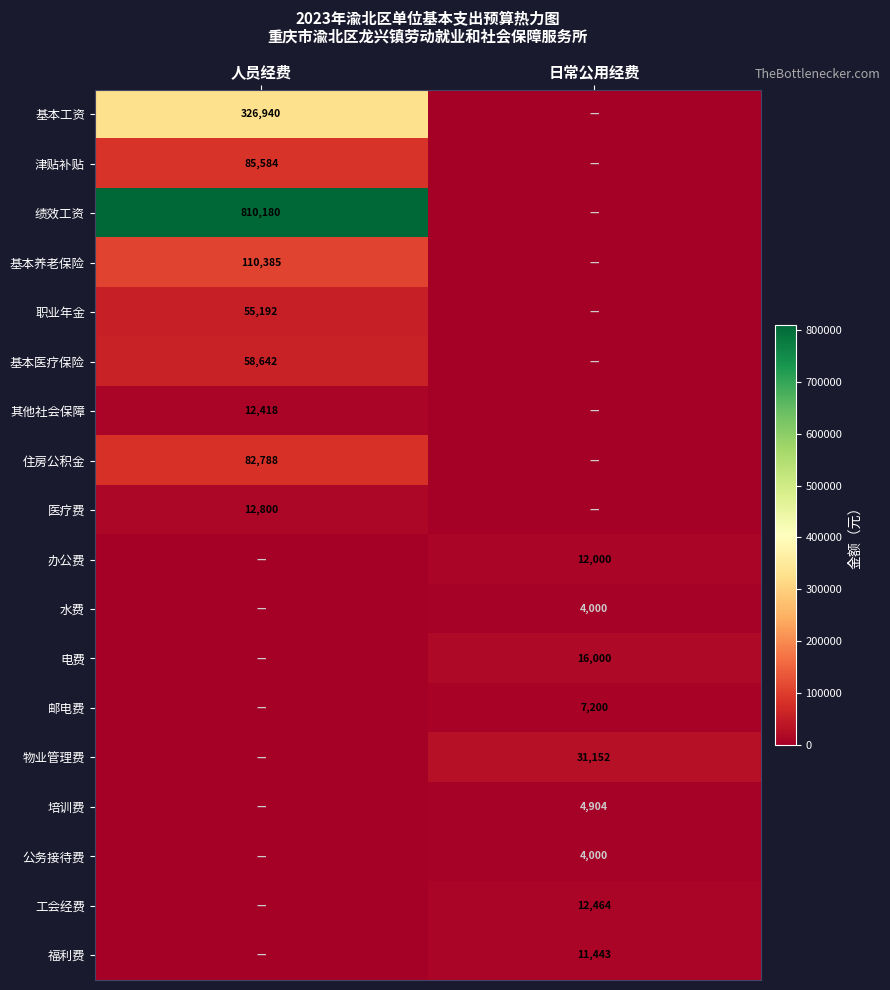

Is it true that 物业管理费 equals 31152 at 日常公用经费?

True